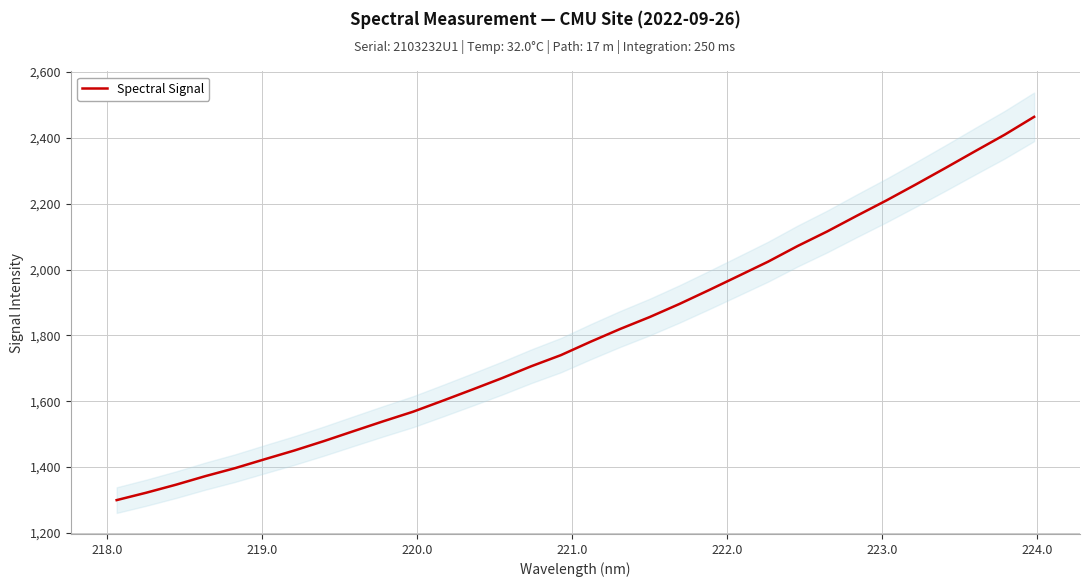

Reading left to right, list all the values displayed in this chart.

1299.7	1322.2	1346.4	1372.6	1396.8	1423.9	1450.4	1479.0	1509.2	1539.1	1568.0	1601.2	1635.2	1669.8	1706.3	1740.0	1780.6	1819.4	1855.7	1895.2	1937.4	1980.5	2023.8	2071.4	2115.6	2163.2	2209.7	2258.5	2308.5	2359.2	2409.4	2463.8